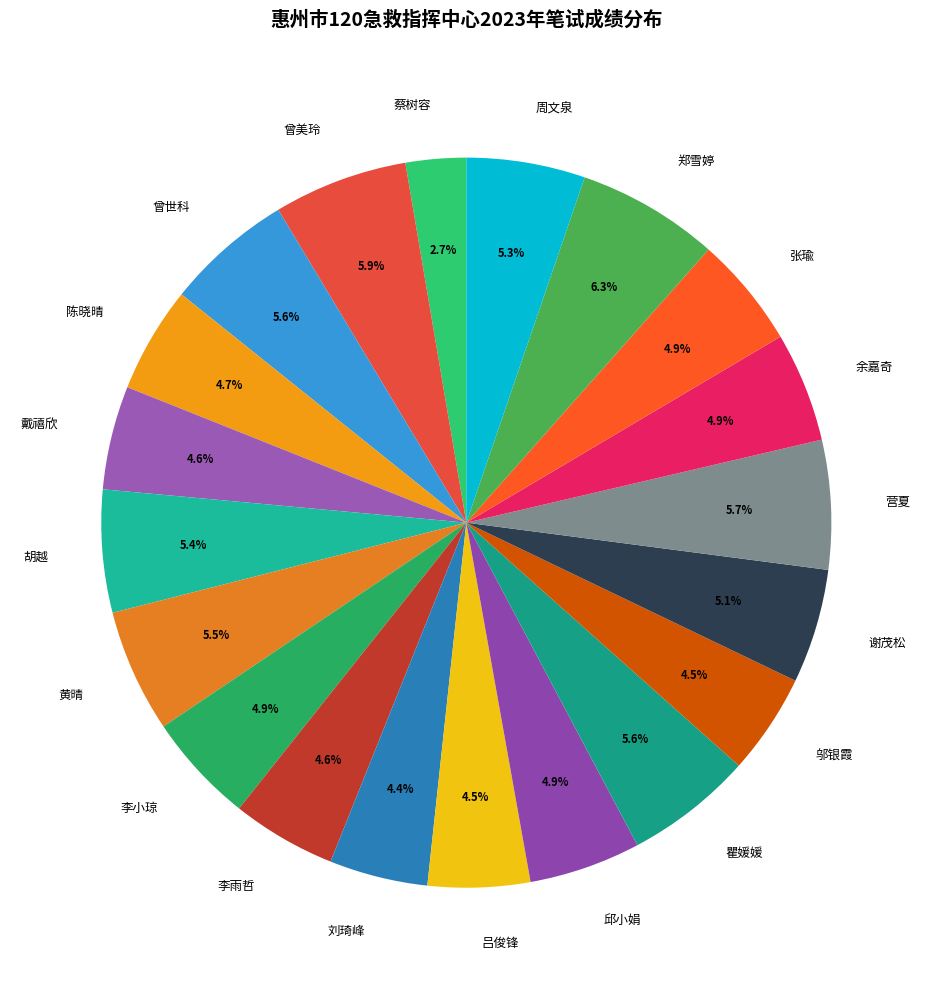

What is the smallest slice in the pie chart?

蔡树容